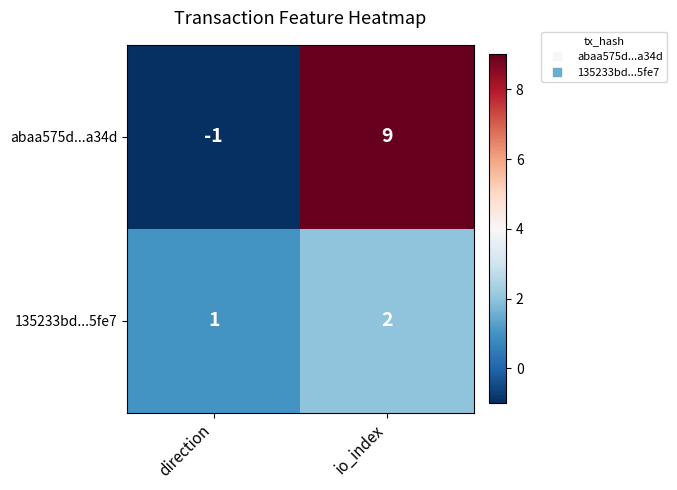

What is the sum of the abaa575d...a34d values at direction and io_index?

8